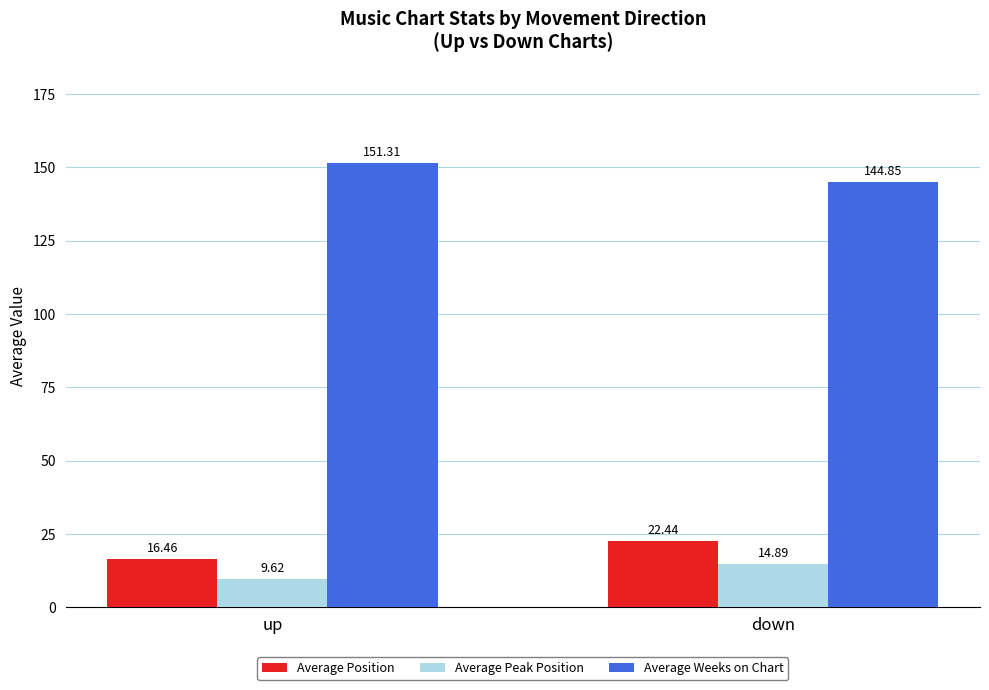

Which series has the widest spread of values?

Average Weeks on Chart